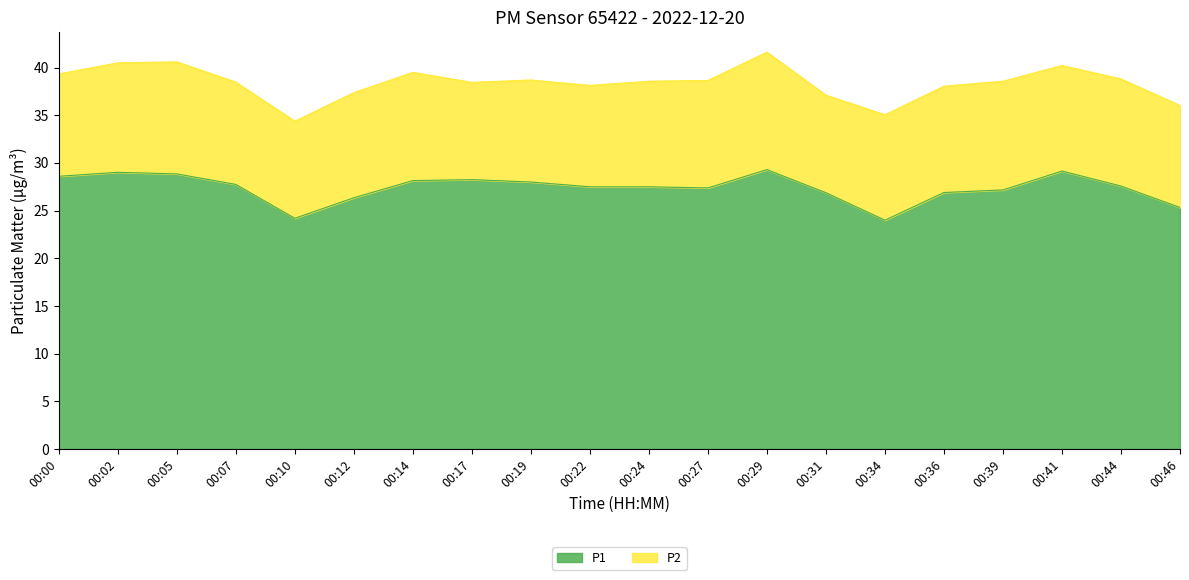

How many data points does each series have?

20